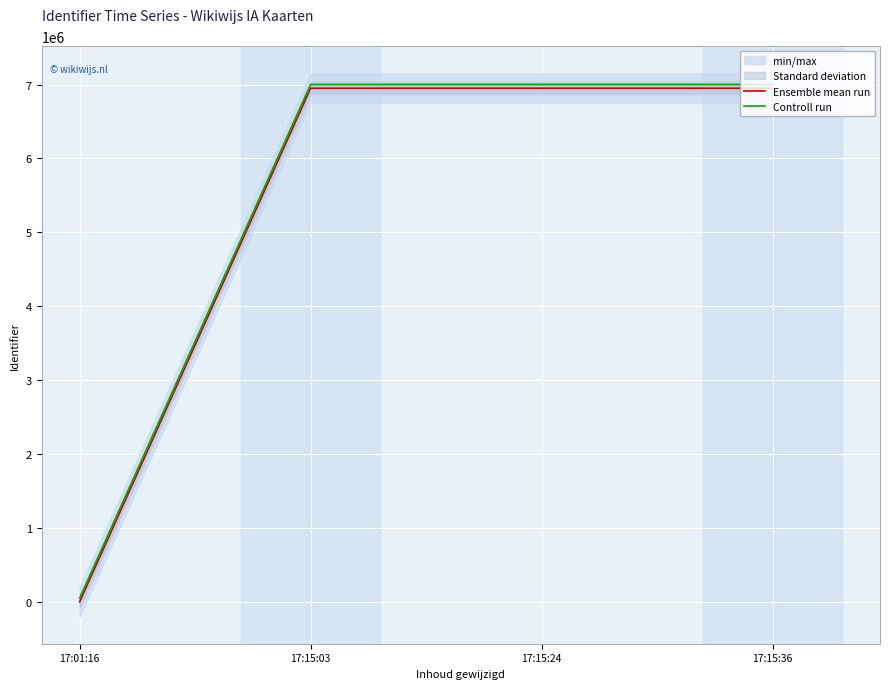

How many lines are shown in the chart?

2